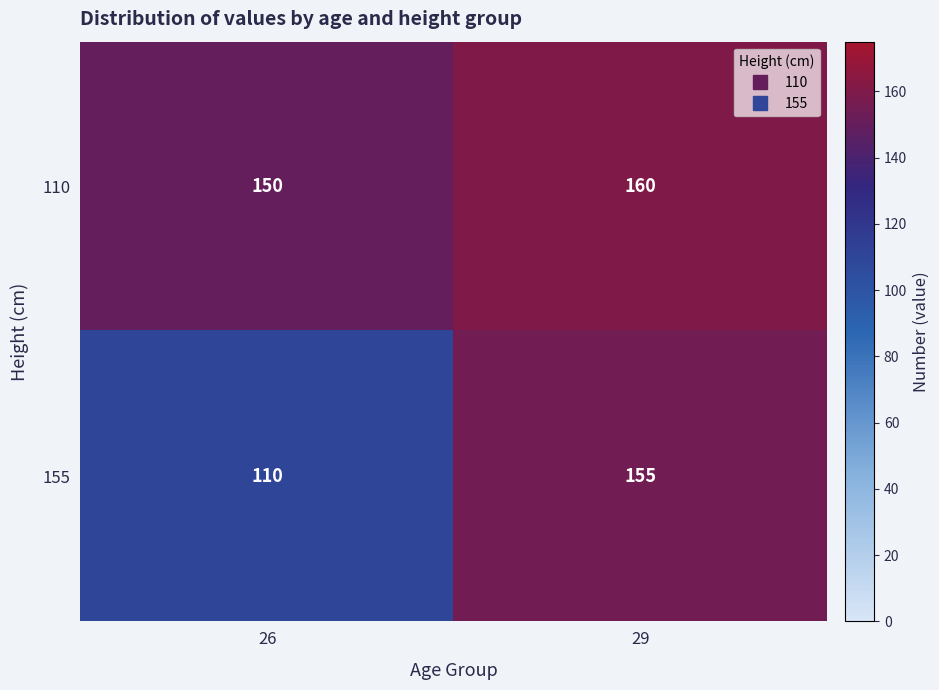

What is the average value of the 110 series?

155